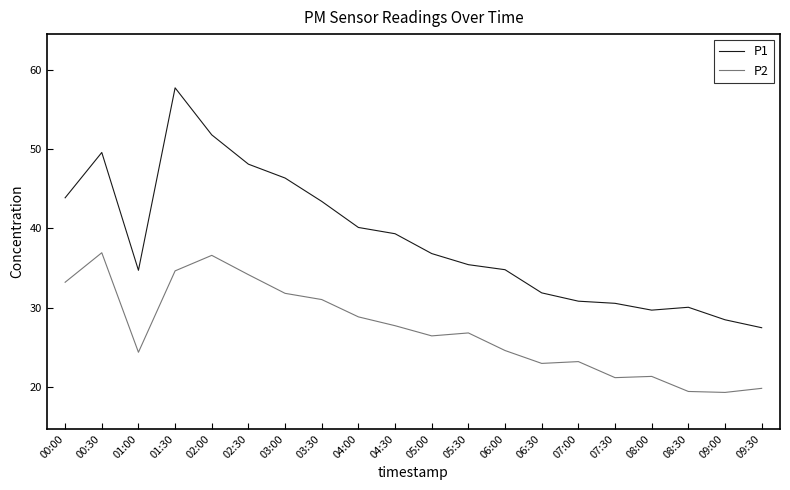

Rank the series at 07:00 from lowest to highest value.

P2, P1